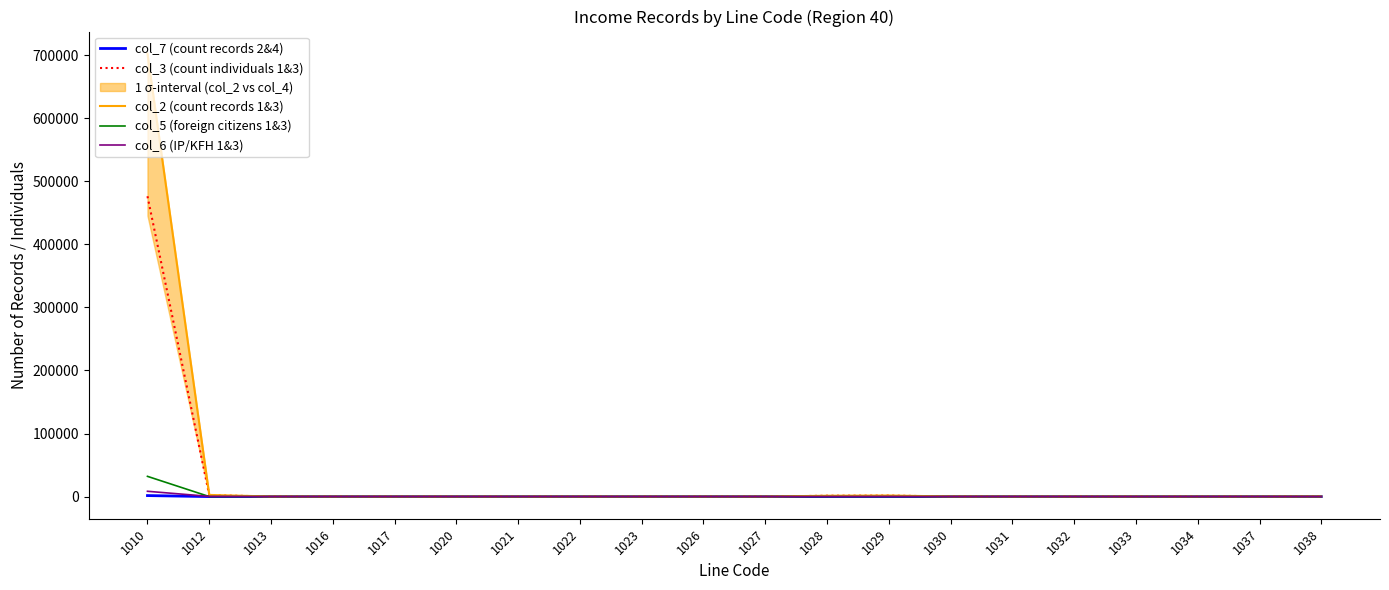

The value of col_6 (IP/KFH 1&3) at 1032 is 4. True or false?

False